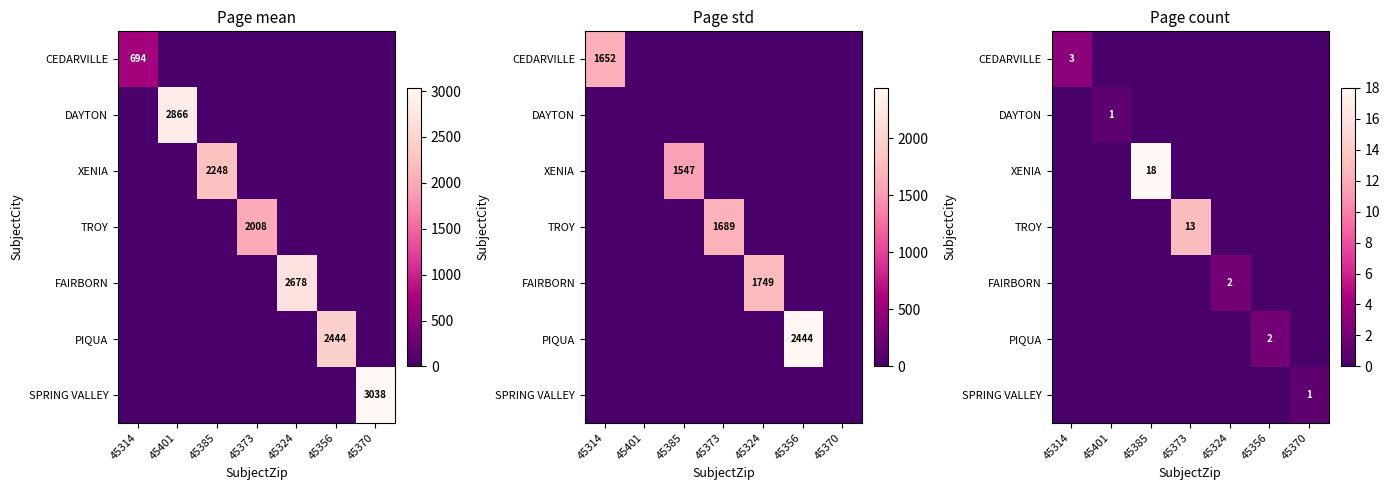

At how many categories does at least one series exceed 11?

2